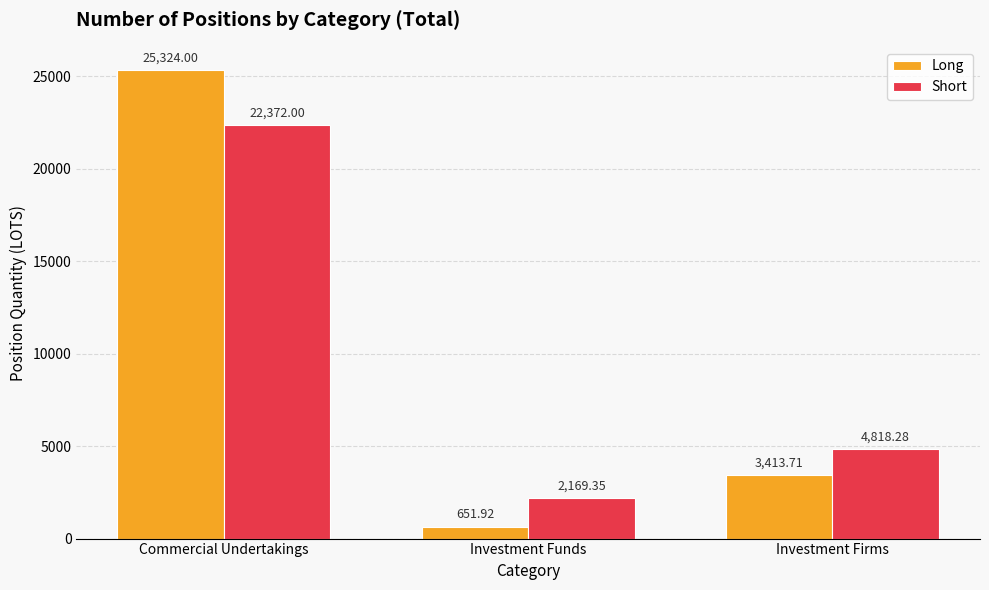

The Short series shows 1782.5 at Investment Firms. True or false?

False